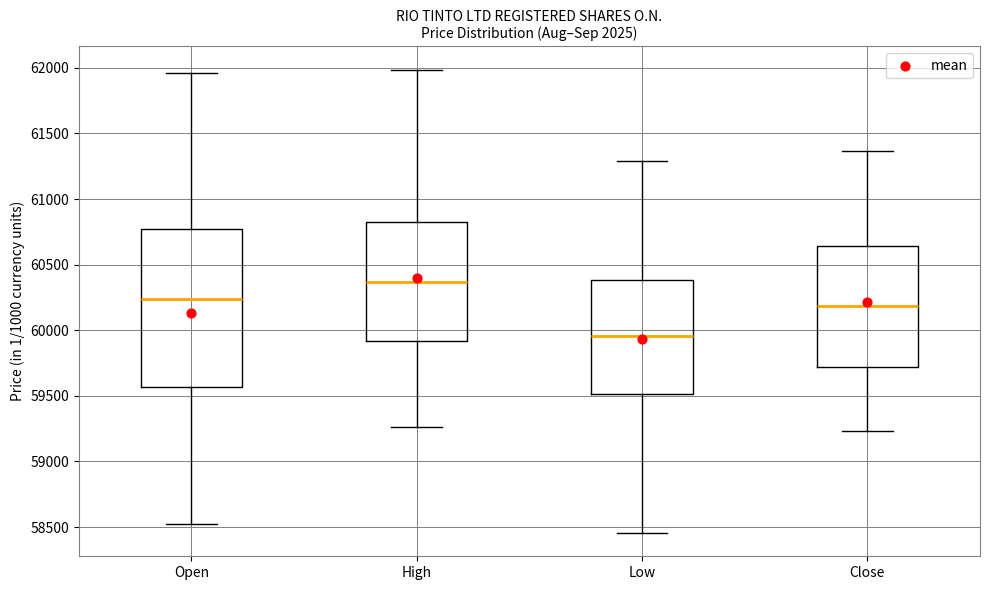

Reading left to right, read every box against the y-axis: the position of its median line, the range the box covers, and the ends of its whiskers. The values are not printed on the chart, so give them approximately, as read against the axis.

Open: median 60250, box 59550 to 60750, whiskers 58500 to 61950
High: median 60350, box 59900 to 60800, whiskers 59250 to 62000
Low: median 59950, box 59500 to 60400, whiskers 58450 to 61300
Close: median 60200, box 59700 to 60650, whiskers 59250 to 61350